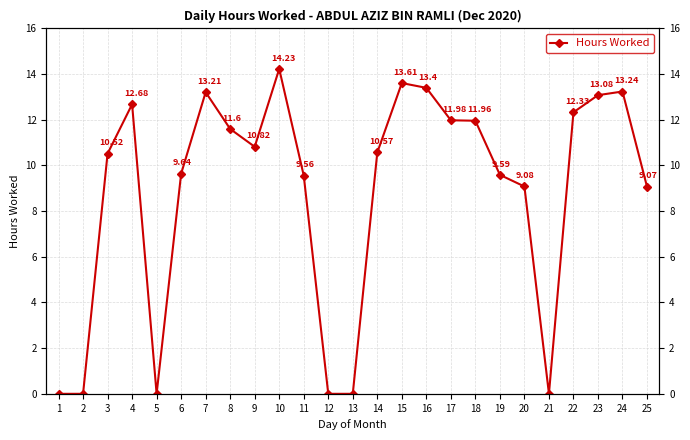

What is the difference between the values at 21 and 19?

9.6